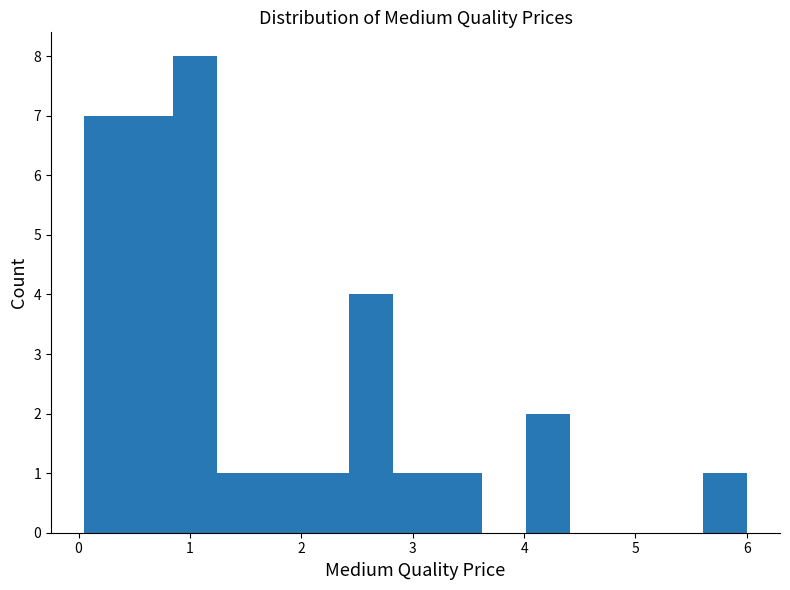

Around what value on the x-axis is the tallest bar? Give the approximate position of its centre, as read against the axis.

1.0